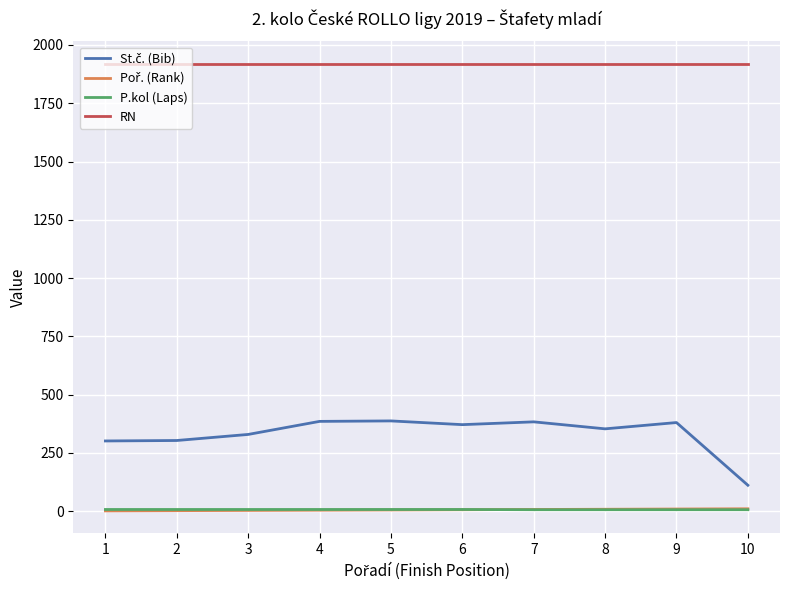

What is the greatest value displayed?

1919